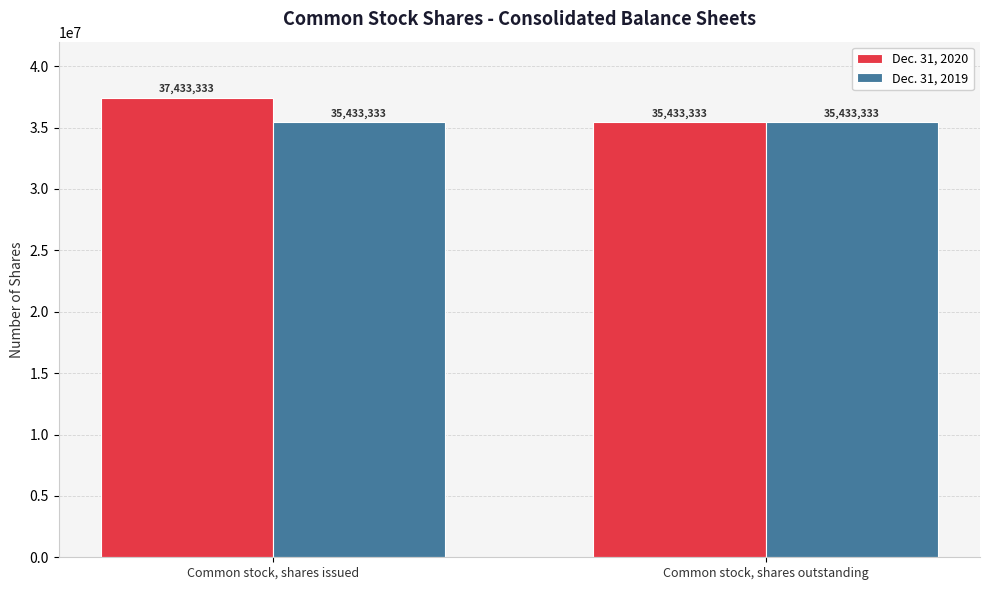

What is the average value of the Dec. 31, 2020 series?

36433333